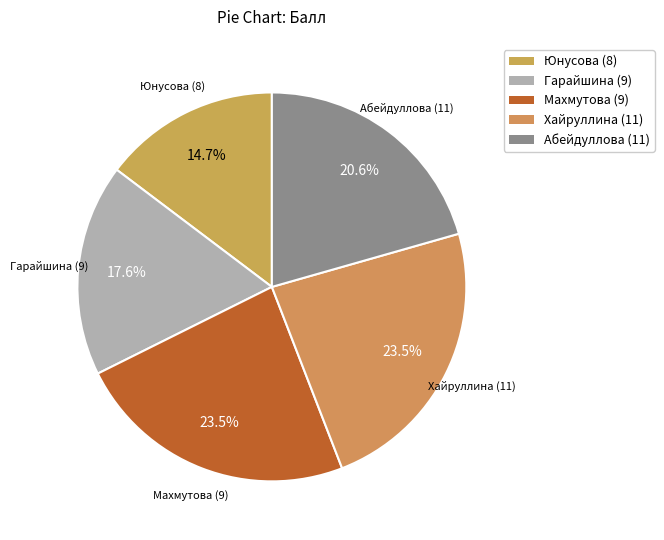

How many slices are in this pie chart?

5